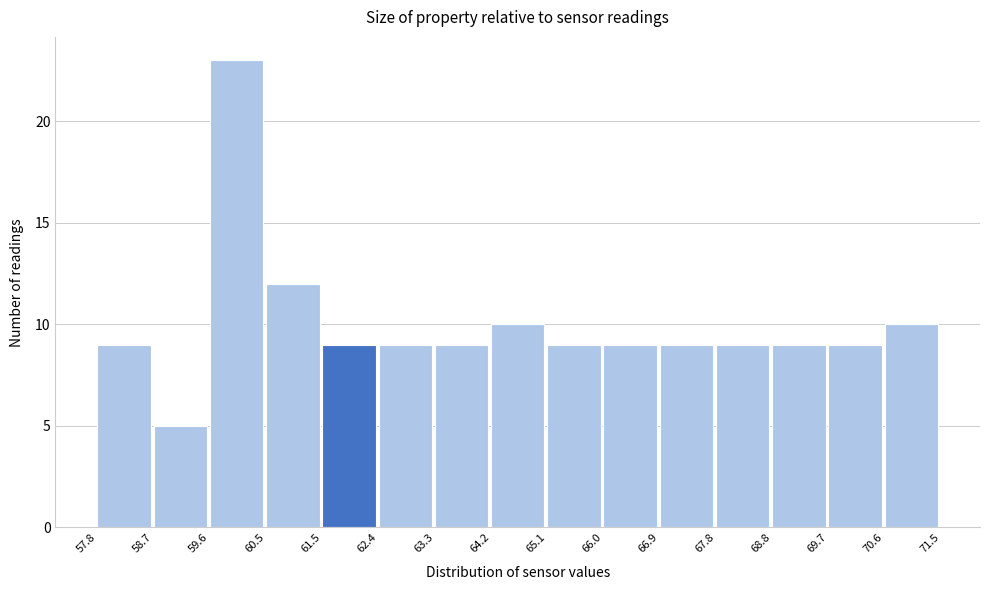

How tall is the bar that spans 66.9 to 67.8 on the x-axis? The values are not printed on the chart, so give them approximately, as read against the axis.

9